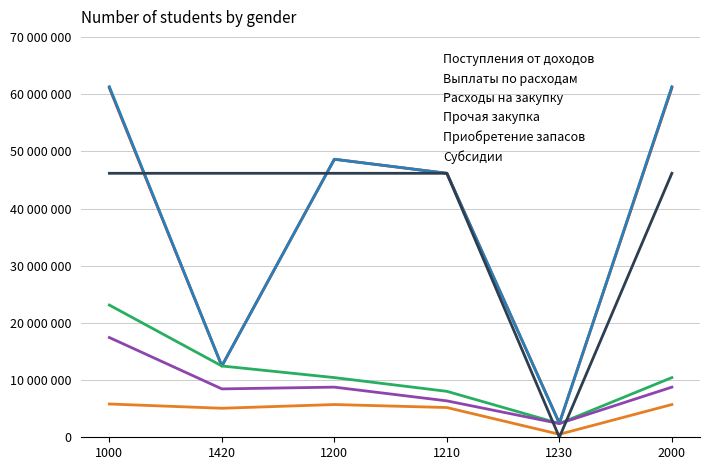

Is this an area chart (filled region under the line)?

No